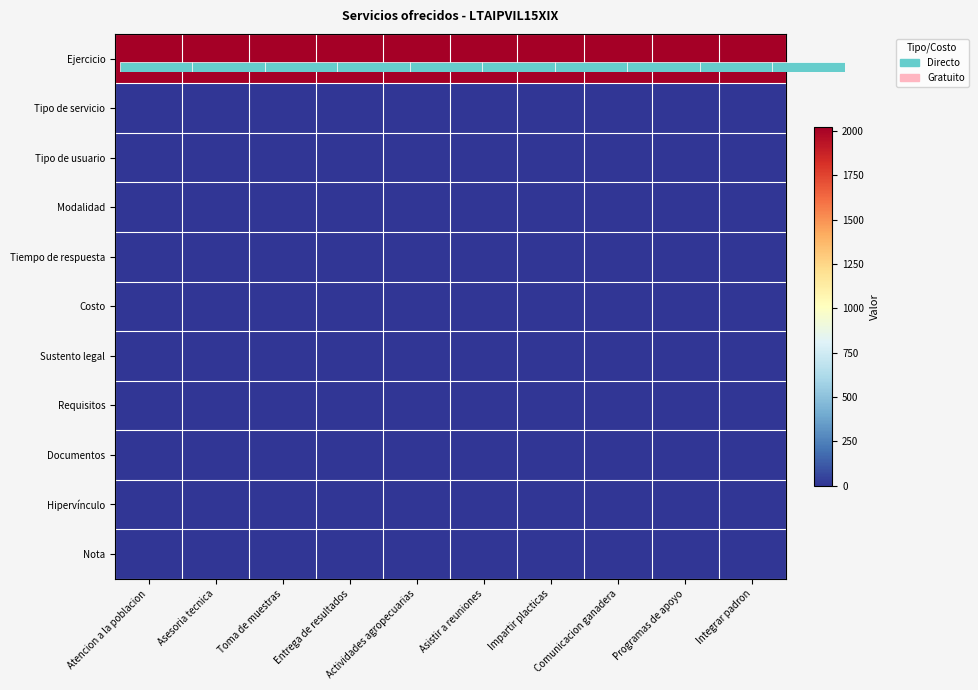

At which category is the sum across all series the highest?

Atencion a la poblacion